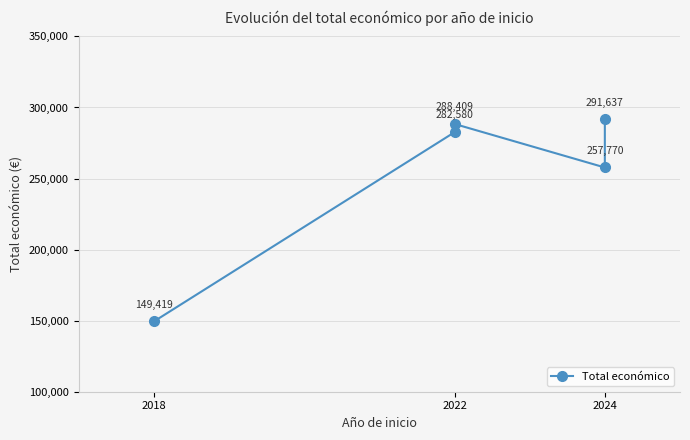

What is the value of the 3rd point from the left?

282580